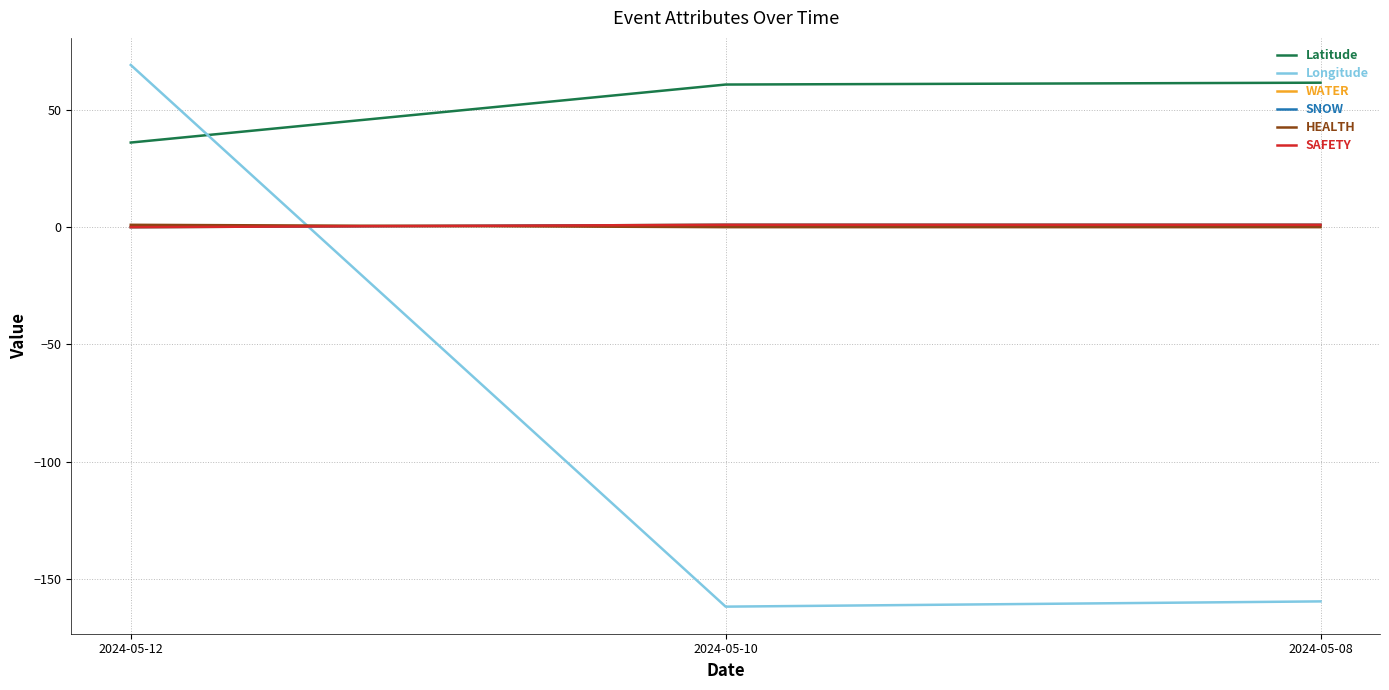

Reading left to right, extract all data points from this chart.

Latitude: 2024-05-12=36.1	2024-05-10=60.8	2024-05-08=61.6
Longitude: 2024-05-12=69.1	2024-05-10=-161.8	2024-05-08=-159.5
WATER: 2024-05-12=0.0	2024-05-10=1.0	2024-05-08=1.0
SNOW: 2024-05-12=0.0	2024-05-10=1.0	2024-05-08=1.0
HEALTH: 2024-05-12=1.0	2024-05-10=0.0	2024-05-08=0.0
SAFETY: 2024-05-12=0.0	2024-05-10=1.0	2024-05-08=1.0